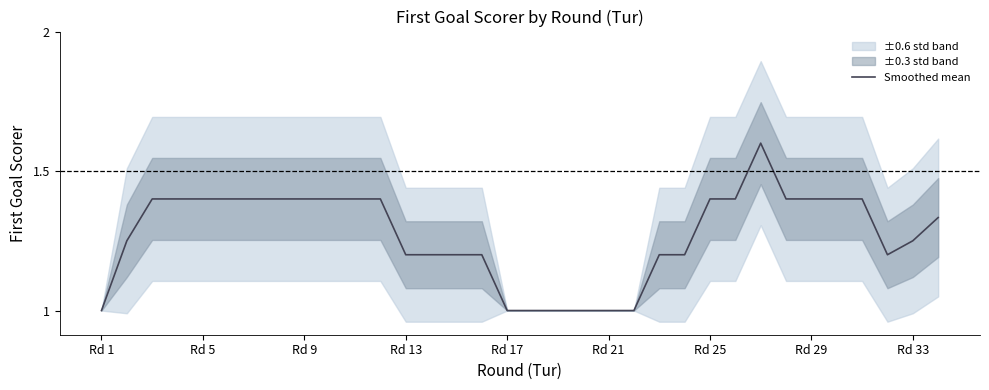

What is the minimum value for Smoothed mean?

1.0